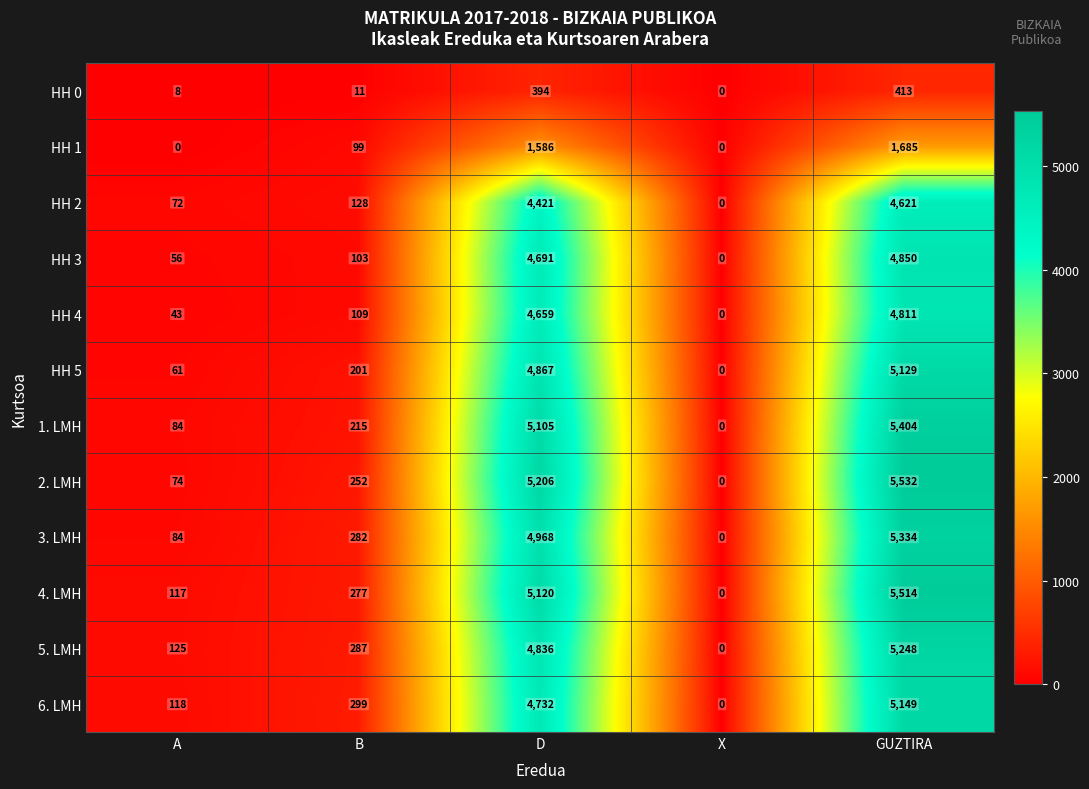

What is the maximum value shown in the chart?

5532